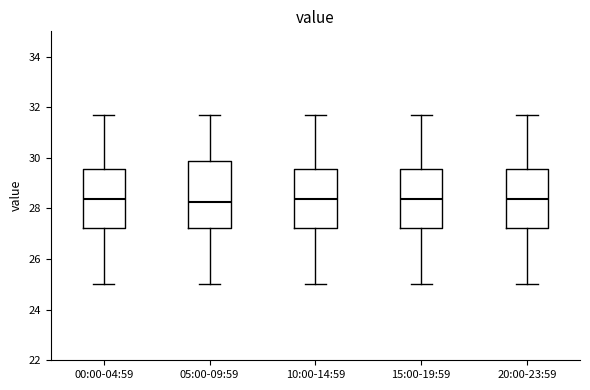

Reading left to right, read every box against the y-axis: the position of its median line, the range the box covers, and the ends of its whiskers. The values are not printed on the chart, so give them approximately, as read against the axis.

00:00-04:59: median 28.4, box 27.2 to 29.6, whiskers 25.0 to 31.6
05:00-09:59: median 28.2, box 27.2 to 29.8, whiskers 25.0 to 31.6
10:00-14:59: median 28.4, box 27.2 to 29.6, whiskers 25.0 to 31.6
15:00-19:59: median 28.4, box 27.2 to 29.6, whiskers 25.0 to 31.6
20:00-23:59: median 28.4, box 27.2 to 29.6, whiskers 25.0 to 31.6